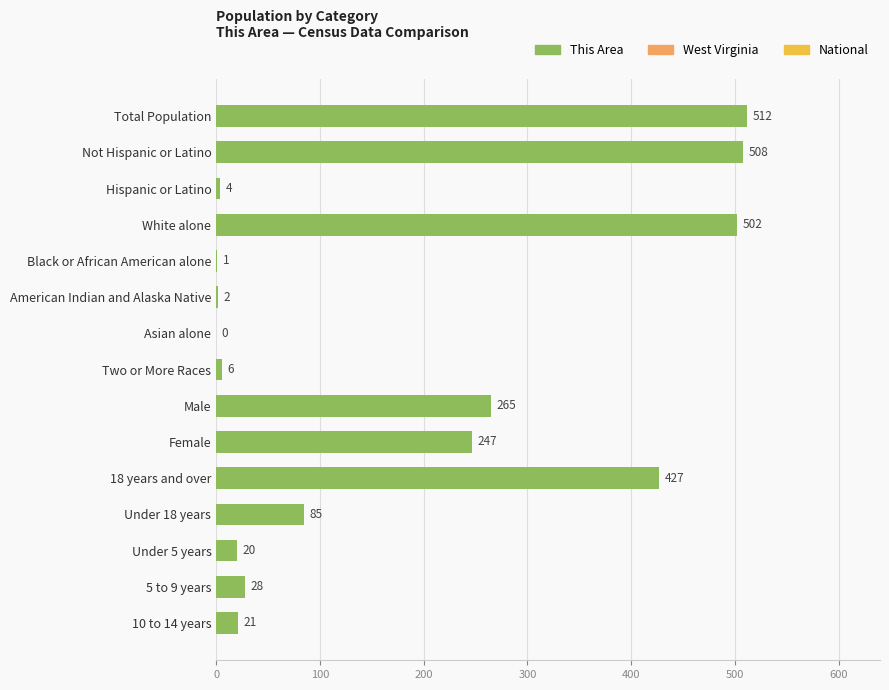

Reading top to bottom, list all the values displayed in this chart.

Total Population=512	Not Hispanic or Latino=508	Hispanic or Latino=4	White alone=502	Black or African American alone=1	American Indian and Alaska Native=2	Asian alone=0	Two or More Races=6	Male=265	Female=247	18 years and over=427	Under 18 years=85	Under 5 years=20	5 to 9 years=28	10 to 14 years=21